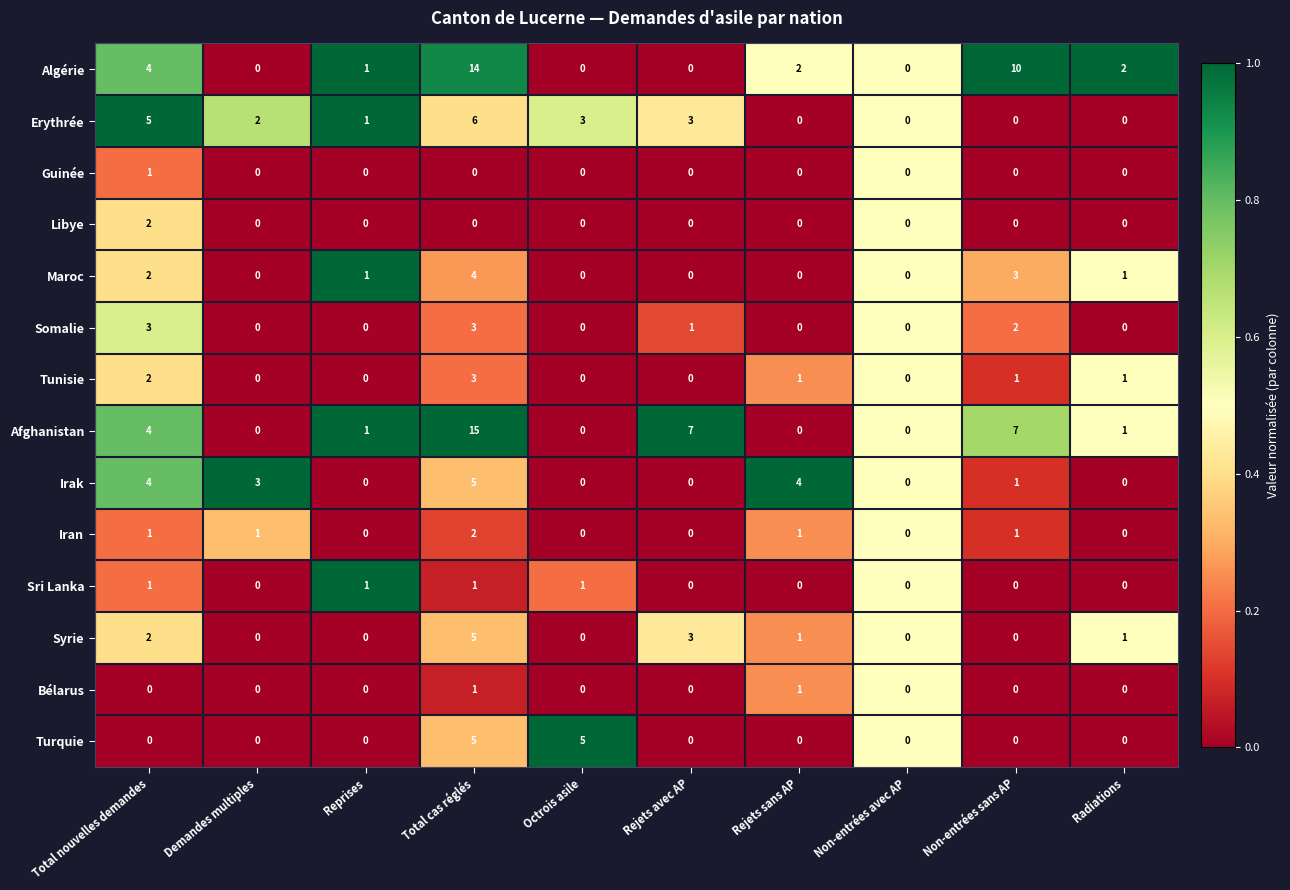

What is the difference between the highest and lowest values at Non-entrées sans AP?

10